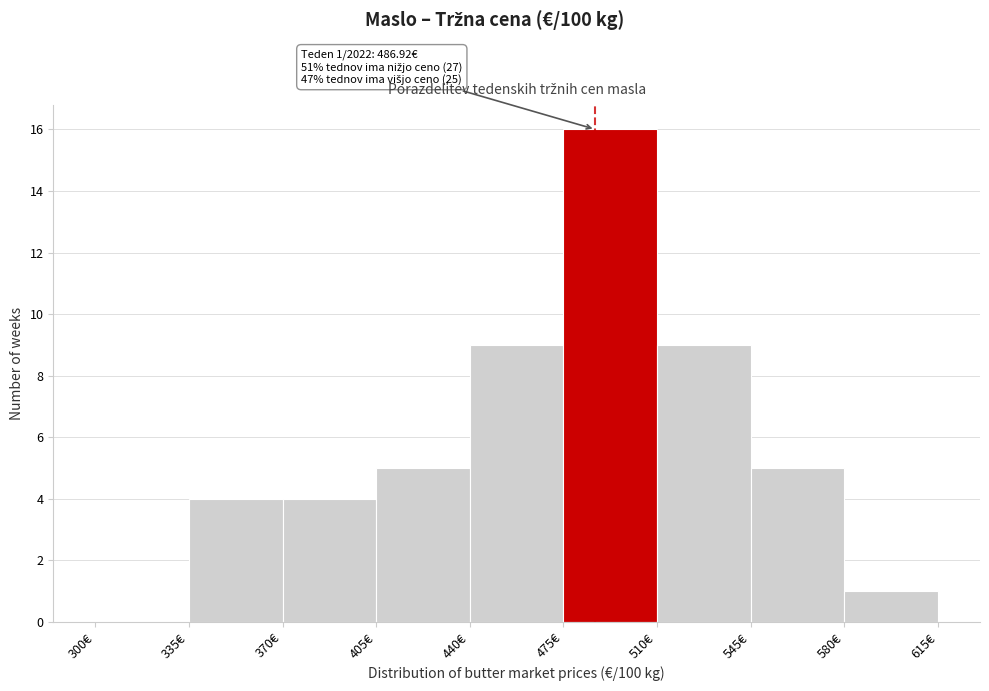

Over which range of the x-axis is the bar tallest?

475 to 510